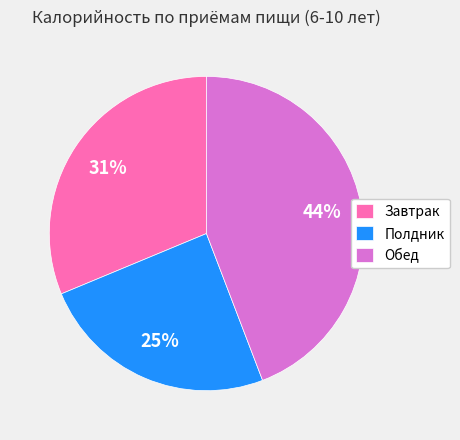

Is it true that Завтрак is 31% of the pie?

True